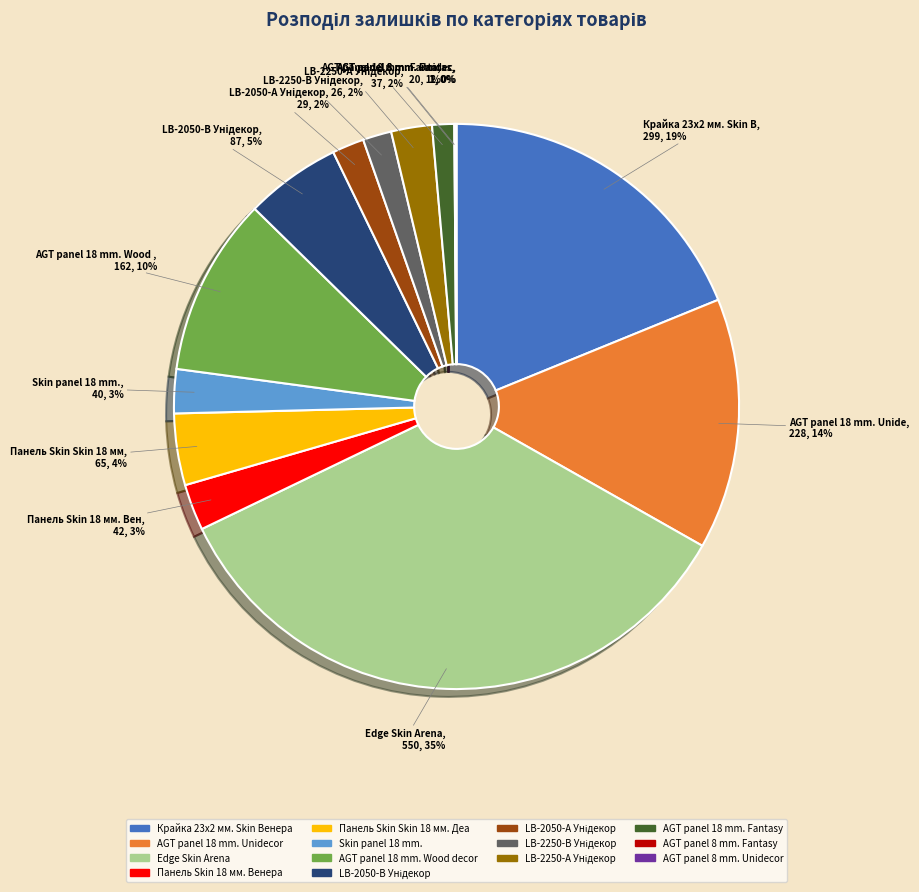

Do AGT panel 18 mm. Wood decor and Крайка 23x2 мм. Skin Венера together represent more than half of the pie?

No